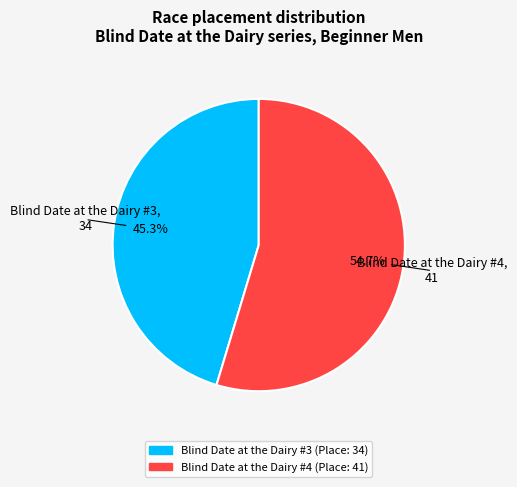

The Blind Date at the Dairy #4 slice represents 42% of the pie. True or false?

False